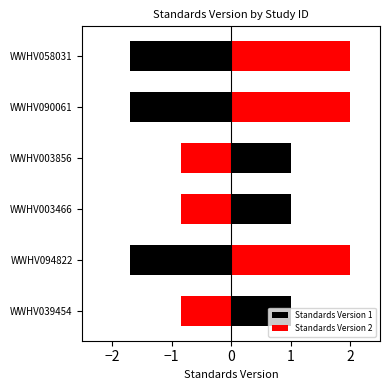

Reading left to right, extract all data points from this chart.

1	2	1	1	2	2